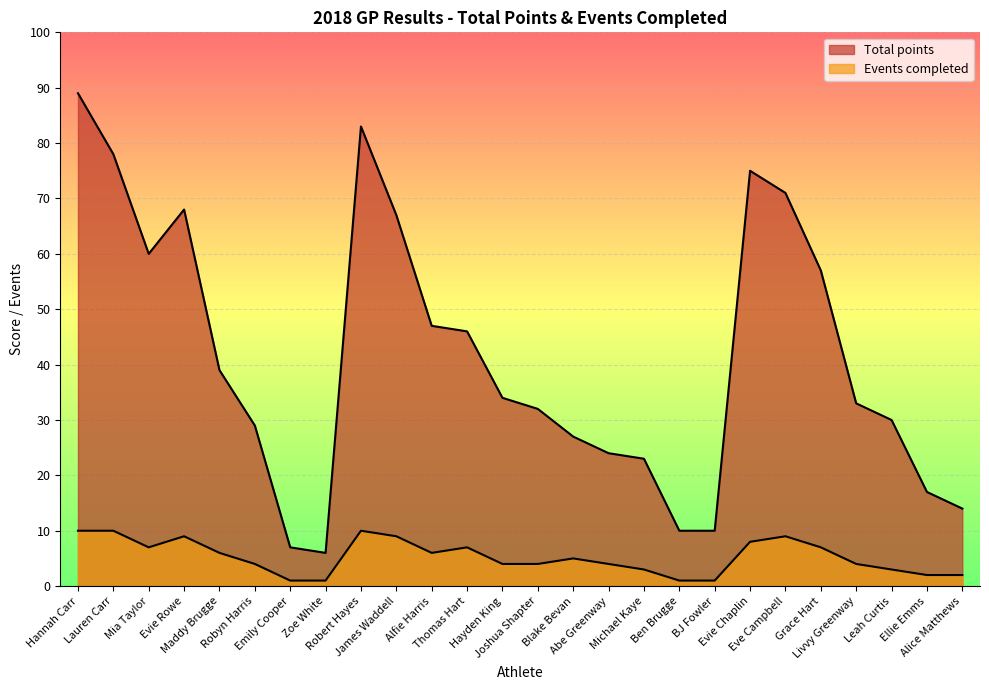

True or false: Events completed and Total points intersect in this chart.

False